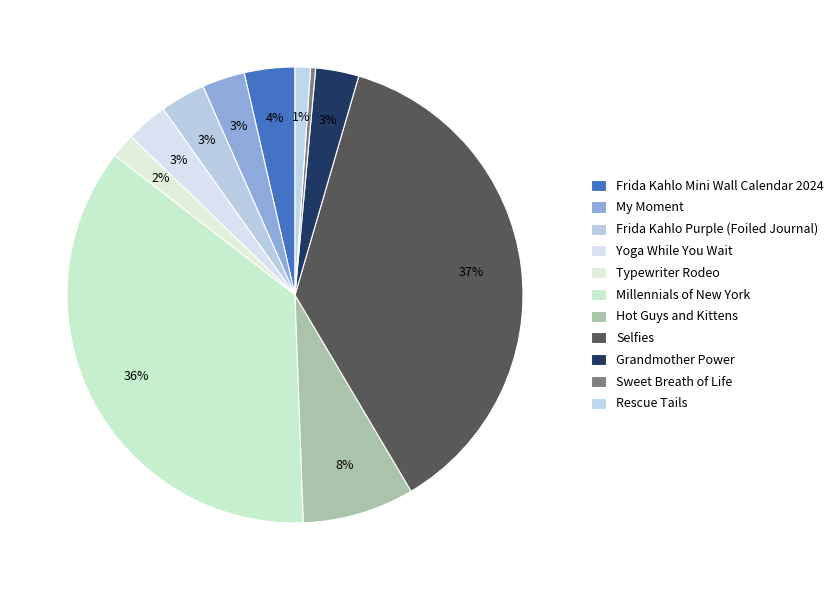

Does any single category account for the majority?

No